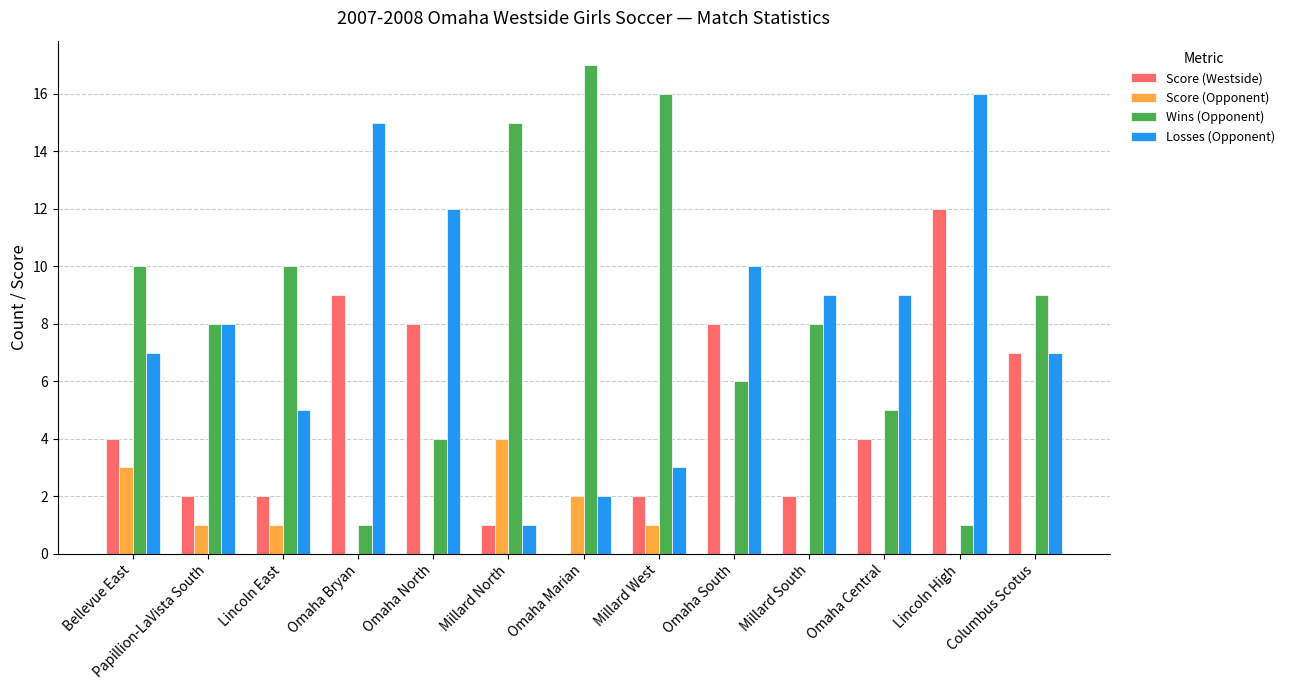

Is the value of Wins (Opponent) at Omaha South greater than the value of Score (Westside) at Lincoln High?

No